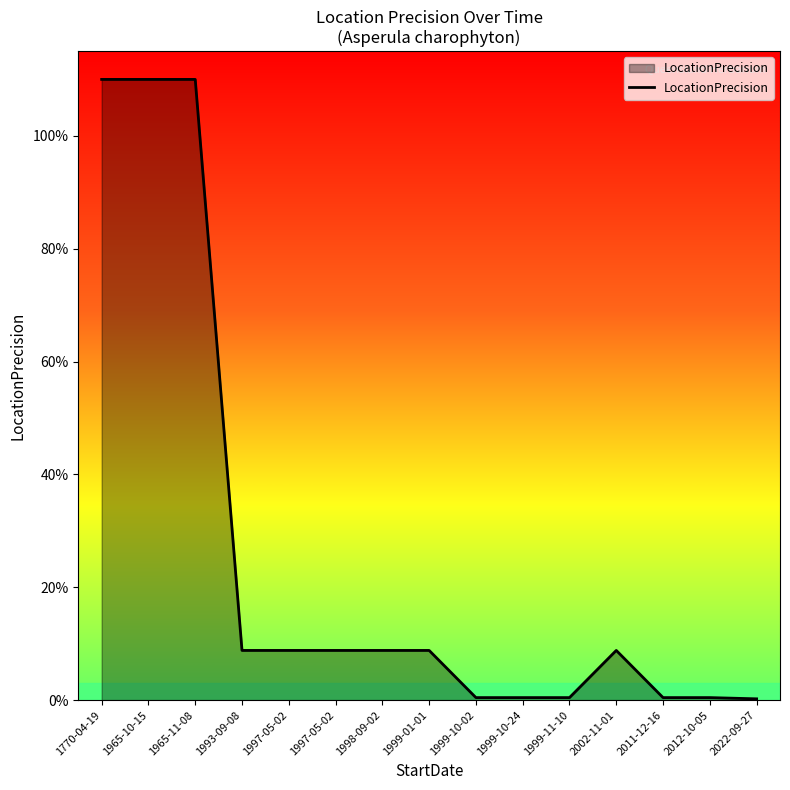

Does the chart have visible grid lines?

No